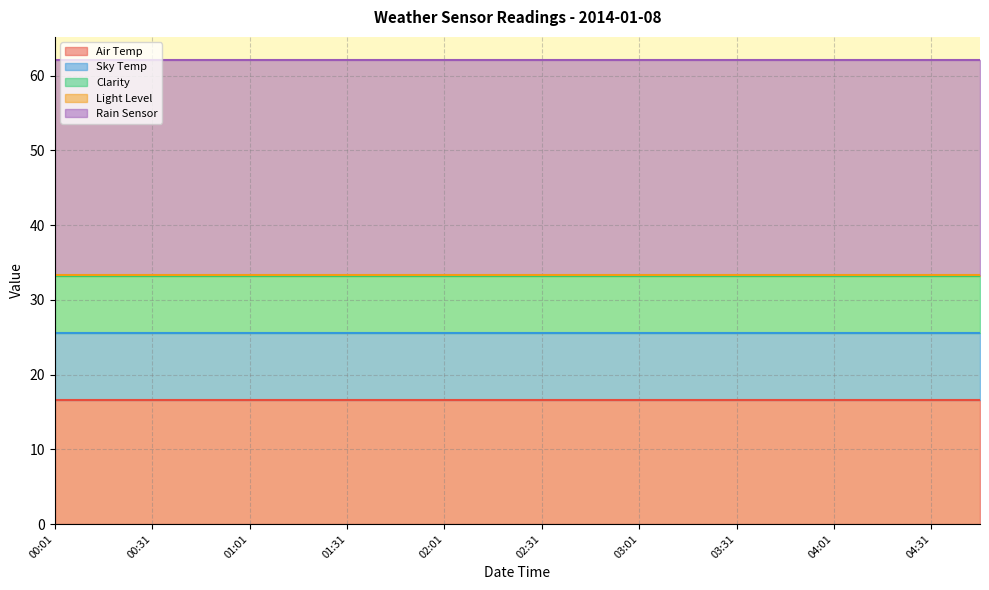

True or false: Air Temp and Rain Sensor intersect in this chart.

False